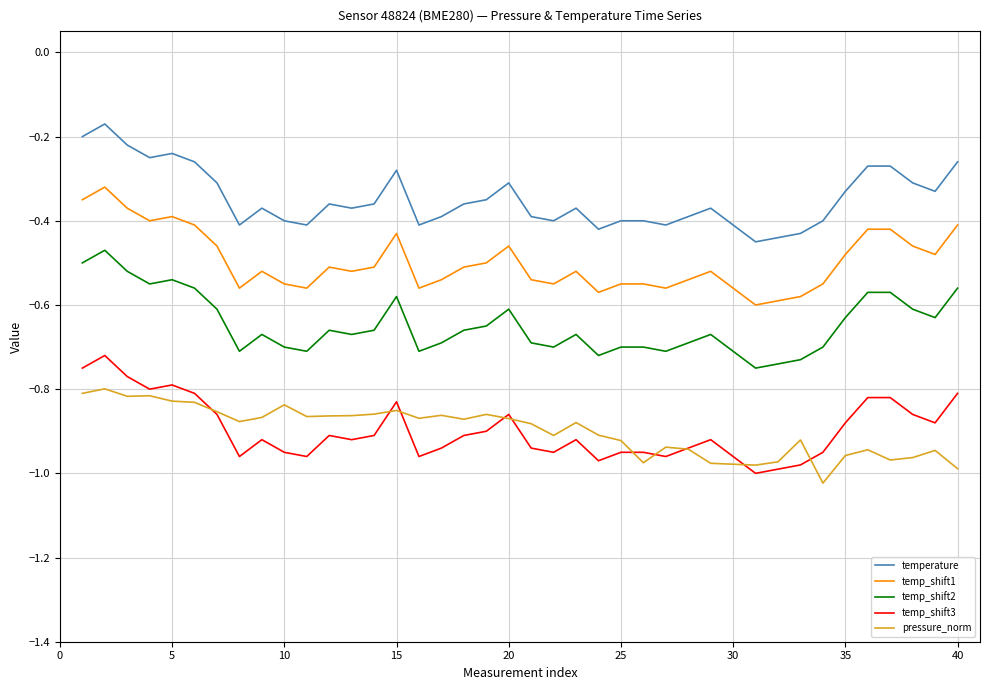

True or false: pressure_norm and temp_shift1 cross at least once.

False